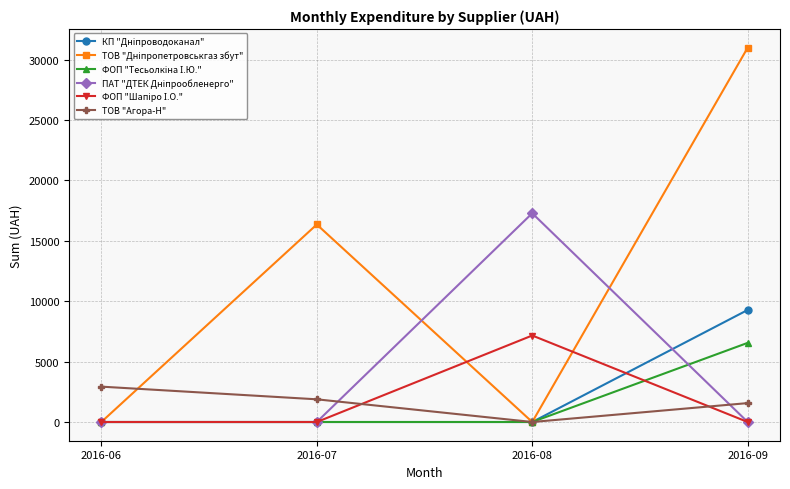

How many distinct data groups are displayed?

6